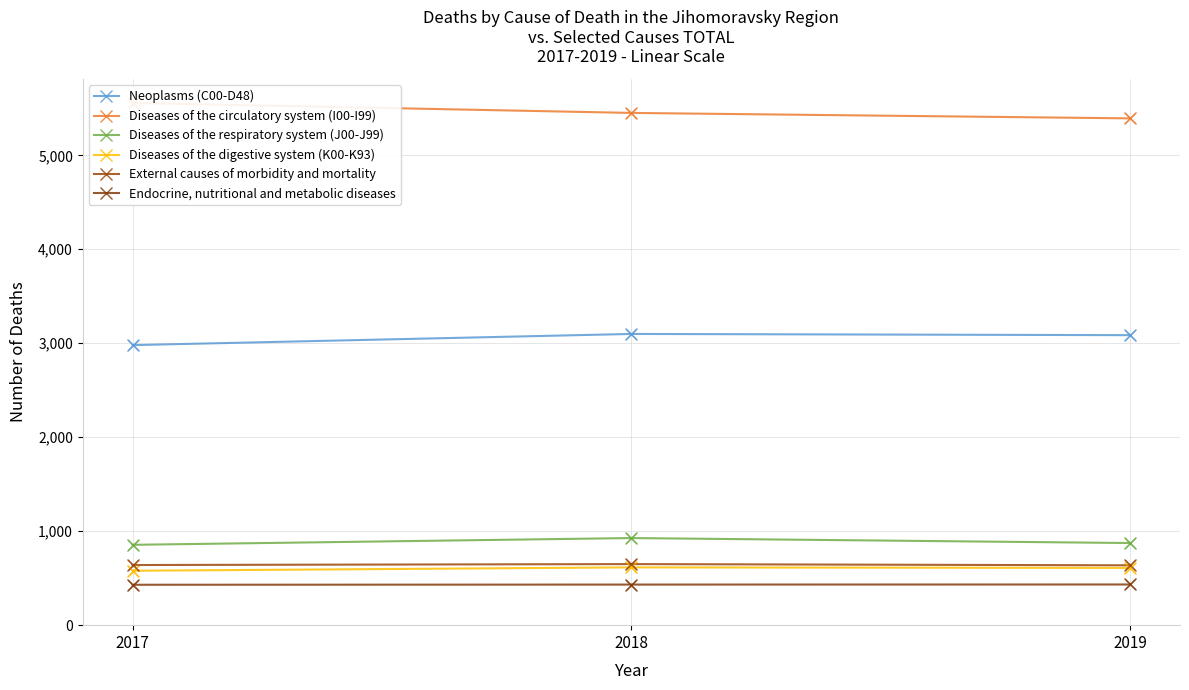

What are all the series names shown in the legend?

Neoplasms (C00-D48), Diseases of the circulatory system (I00-I99), Diseases of the respiratory system (J00-J99), Diseases of the digestive system (K00-K93), External causes of morbidity and mortality, Endocrine, nutritional and metabolic diseases